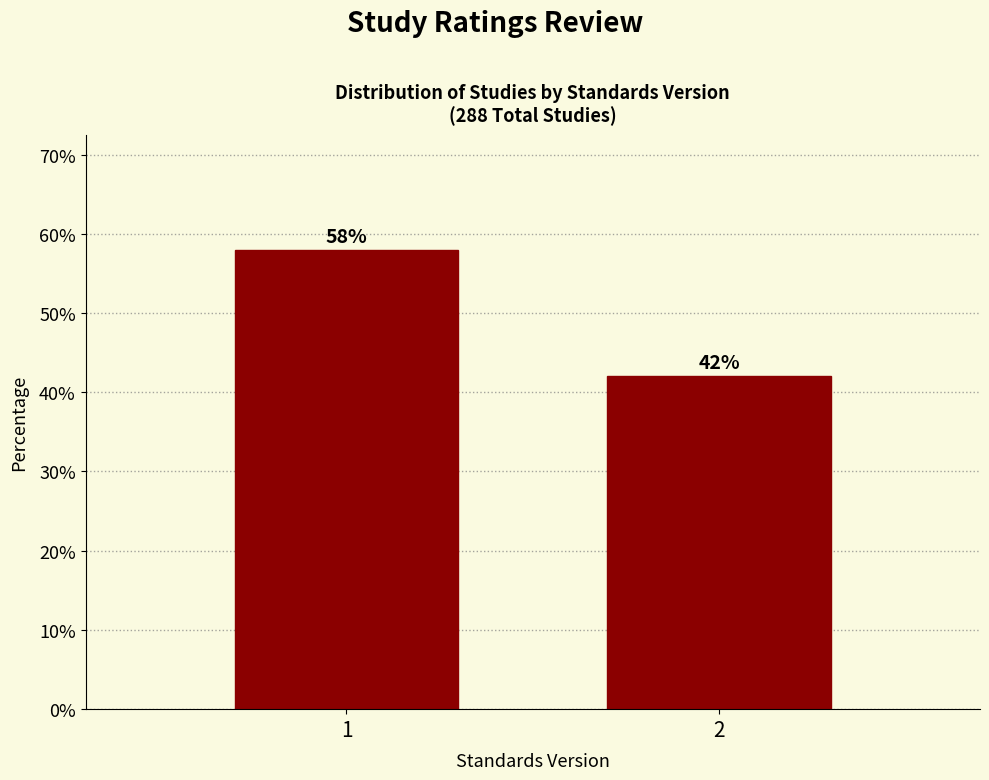

Reading left to right, transcribe all the data shown in this chart.

1=58.0	2=42.0